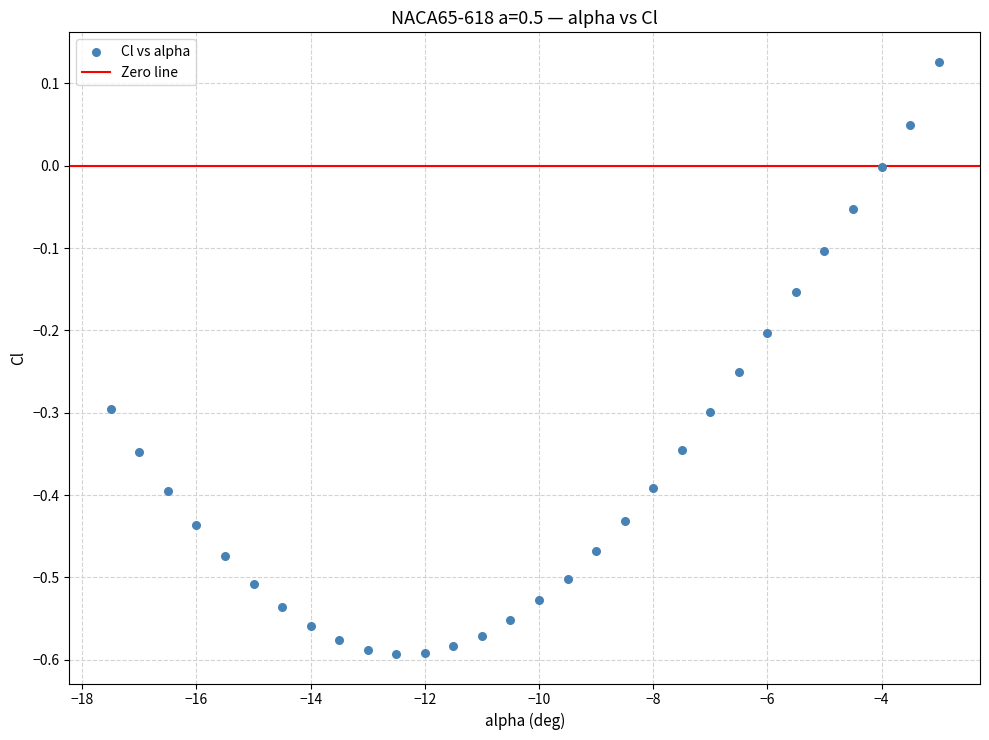

What is the range of Y values (max minus min)?

0.7